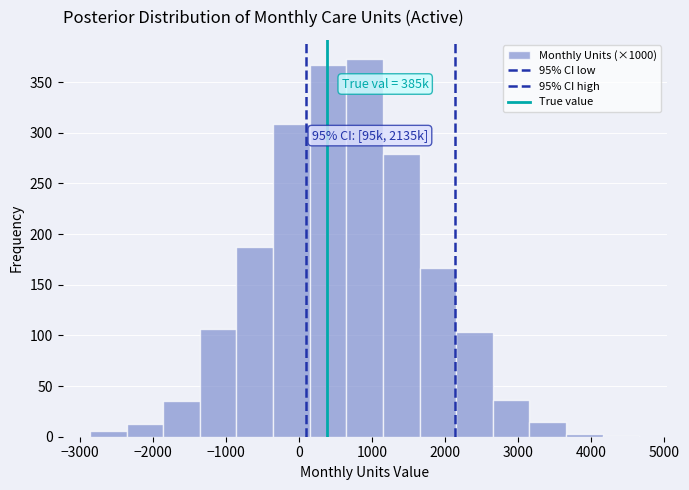

Which range on the x-axis has the tallest bar?

600 to 1100